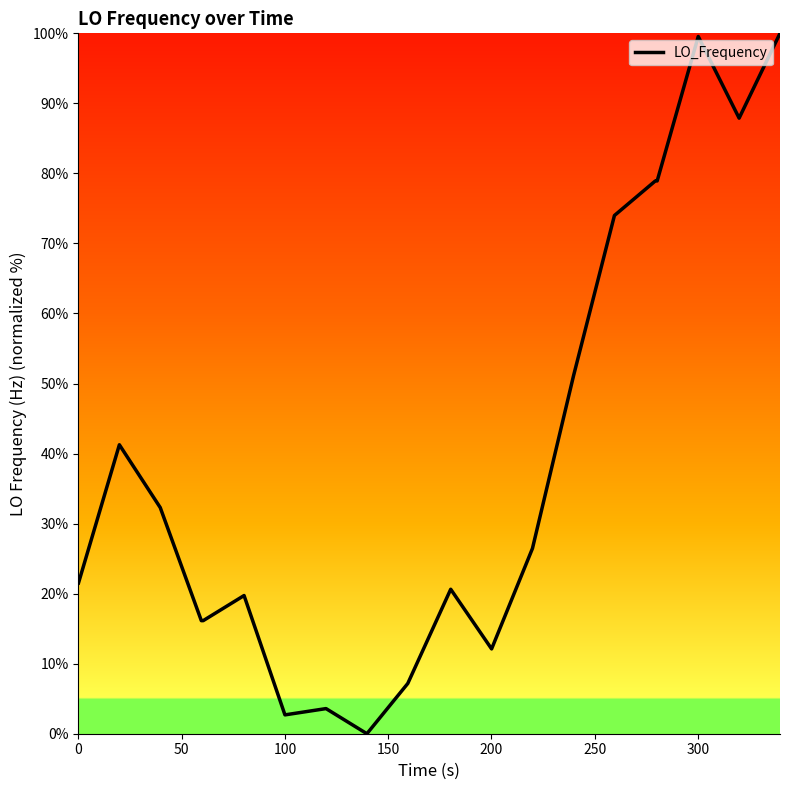

What is the greatest value displayed?

100.0